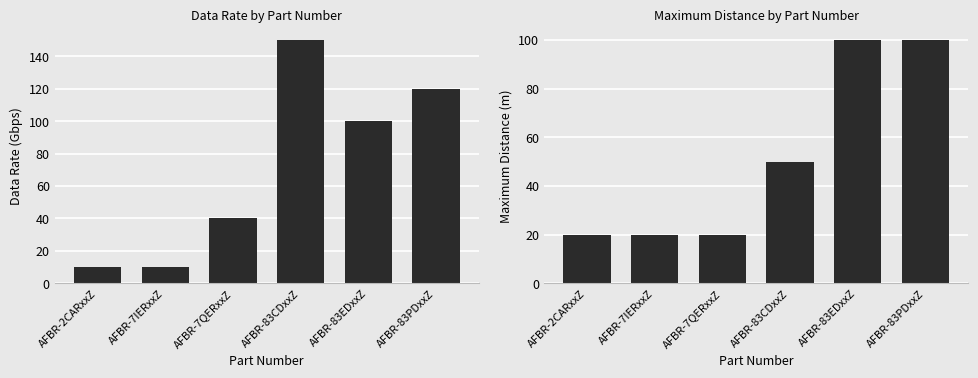

What are all the series names shown in the legend?

Data Rate, Maximum Distance (m)